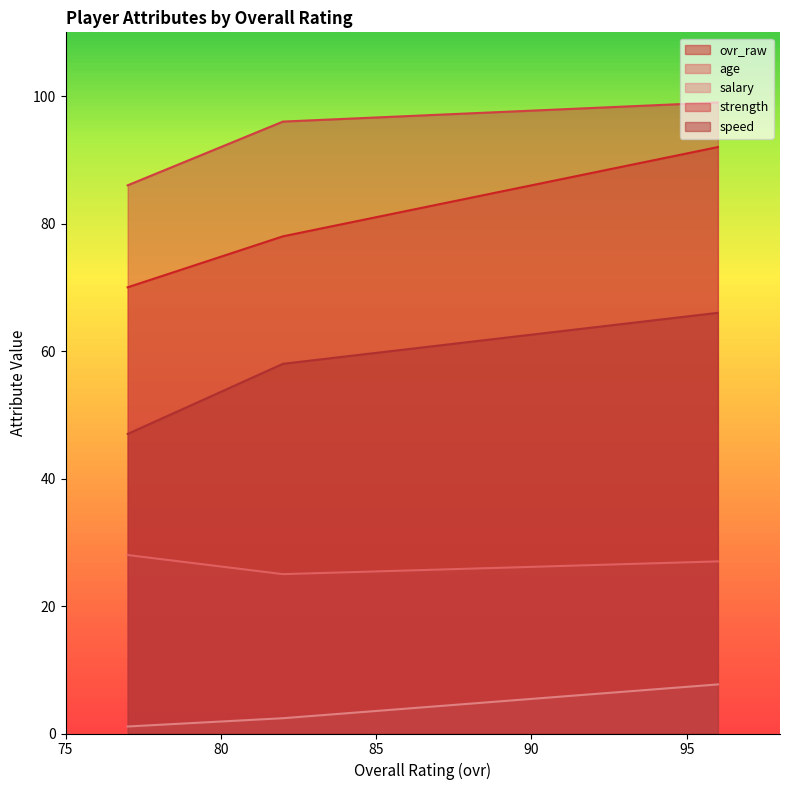

True or false: strength has a value of 25.6 at 96.

False